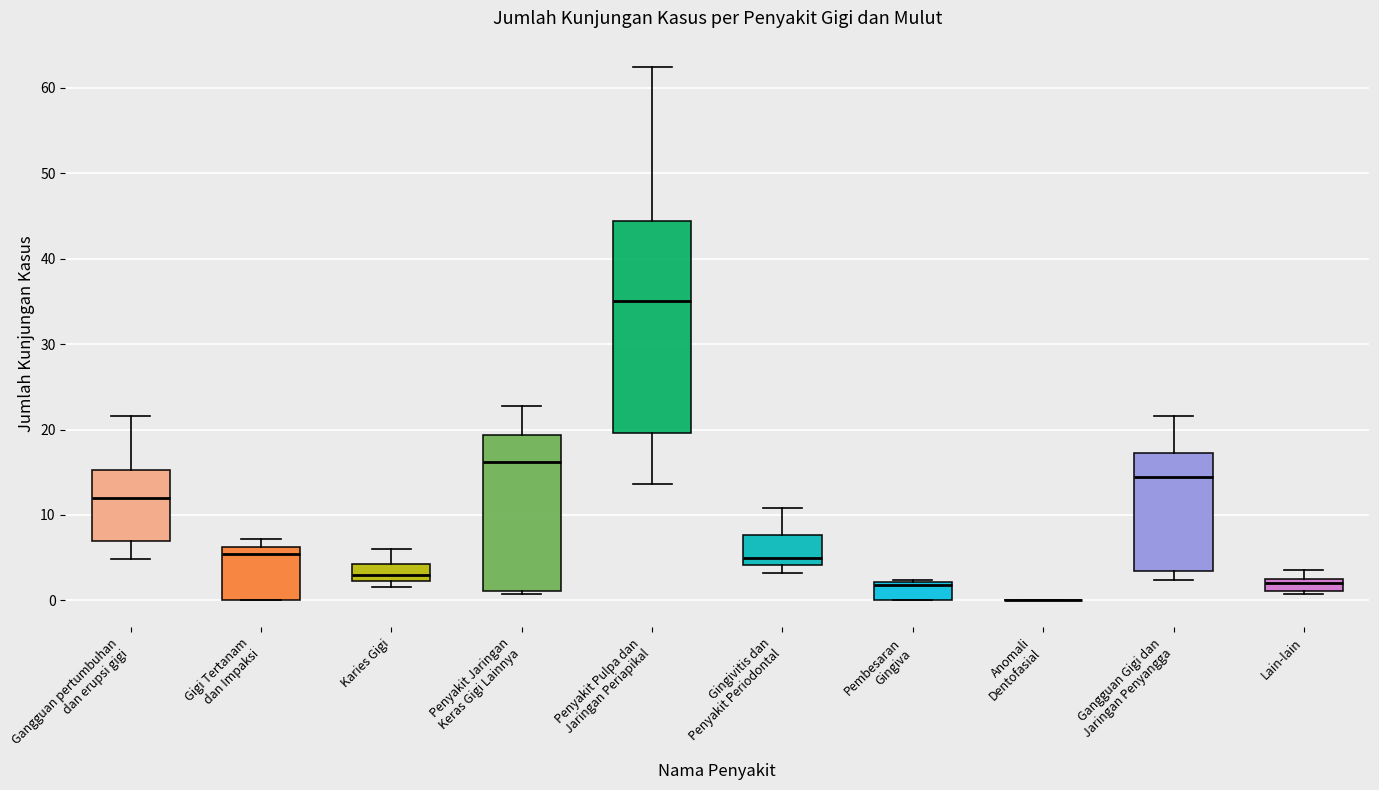

Comparing the boxes themselves (not the whiskers), which one is the tallest?

Penyakit Pulpa dan Jaringan Periapikal